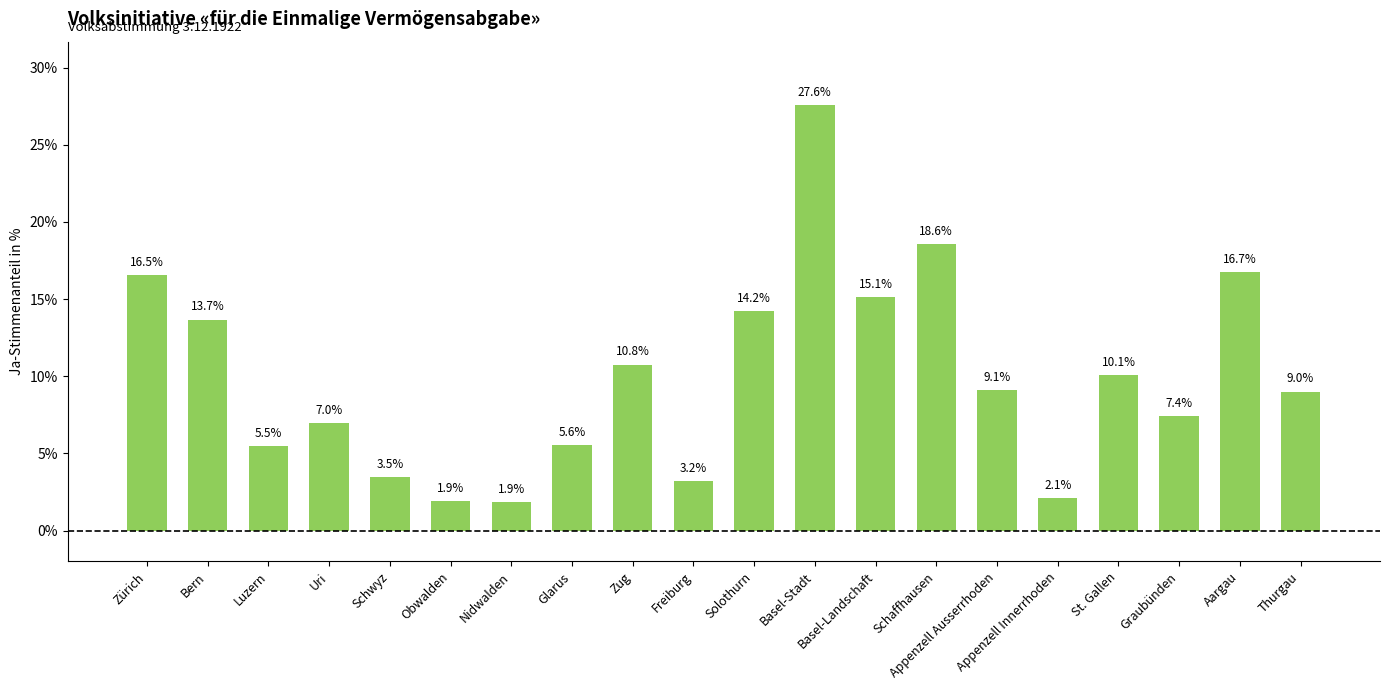

What is the difference between the values at Schaffhausen and Bern?

4.9